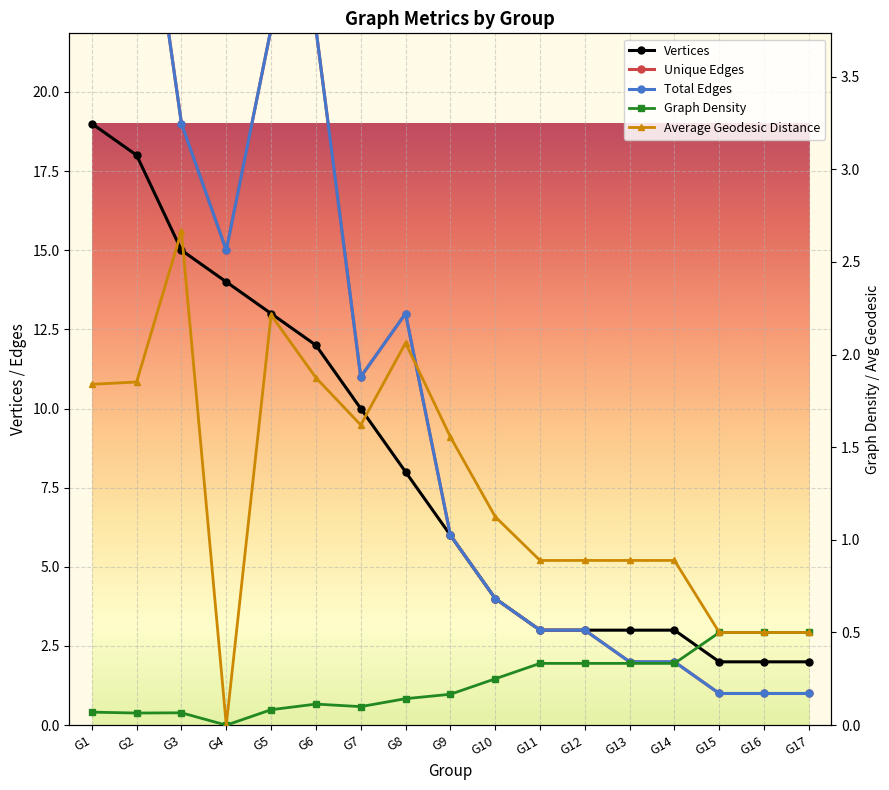

How many values in the Total Edges series are below 6?

8